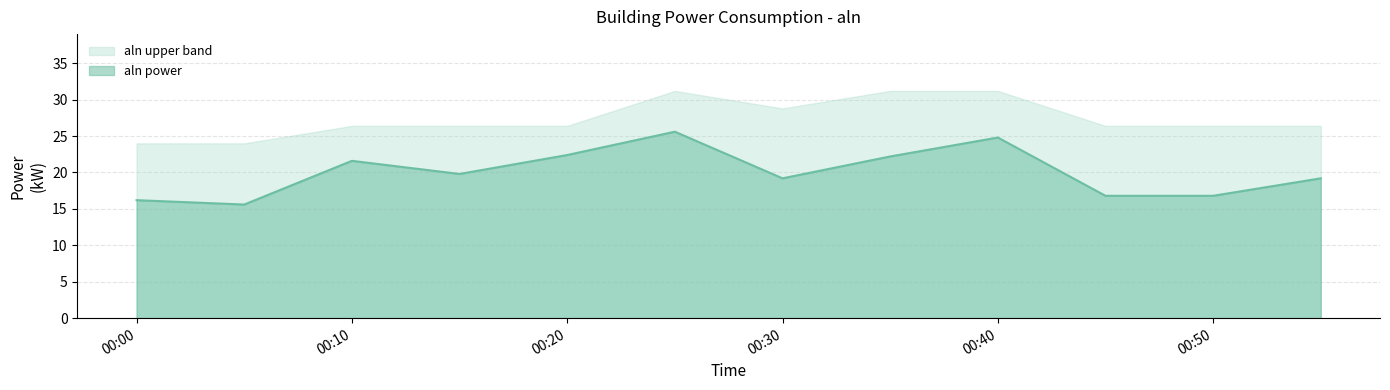

List the series in order of their overall mean, lowest first.

aln power, aln upper band